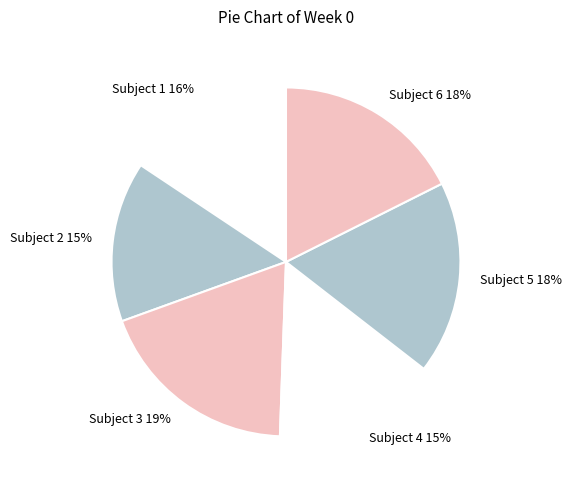

Is there any slice that represents more than half of the pie?

No